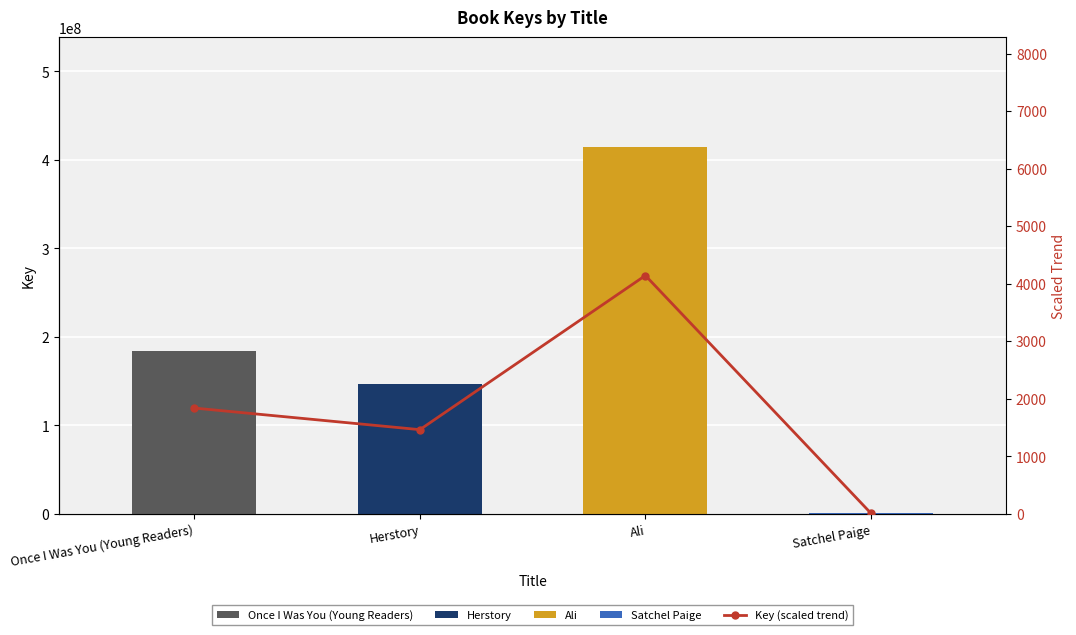

What is the average value?

1864.1